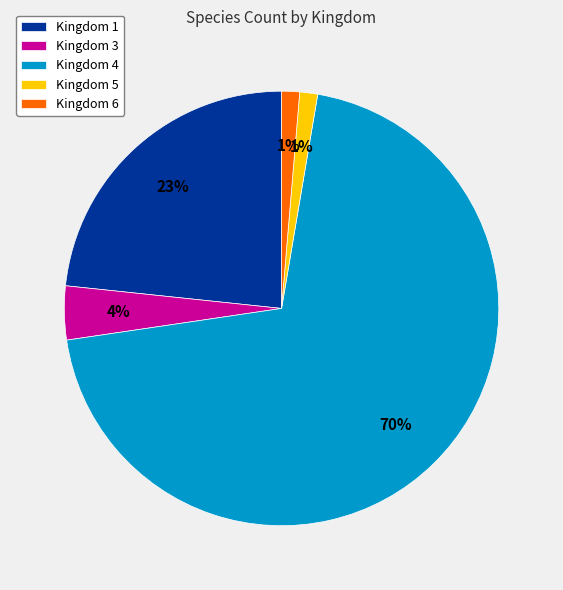

How many segments does this pie chart have?

5